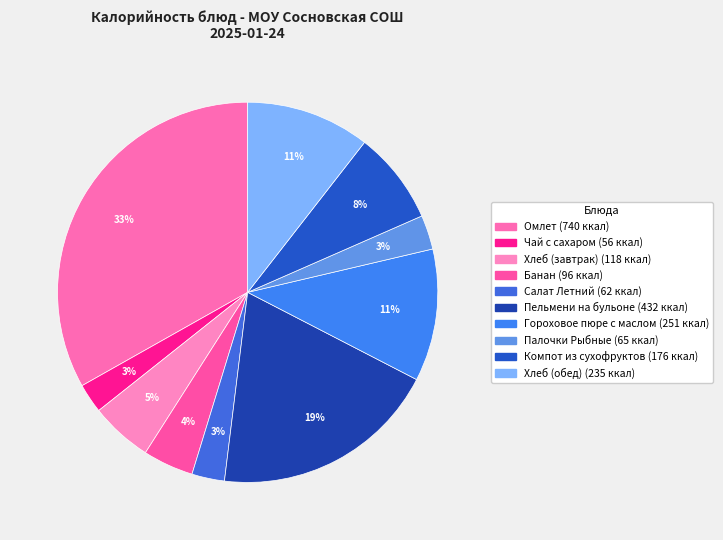

Is there any slice that represents more than half of the pie?

No